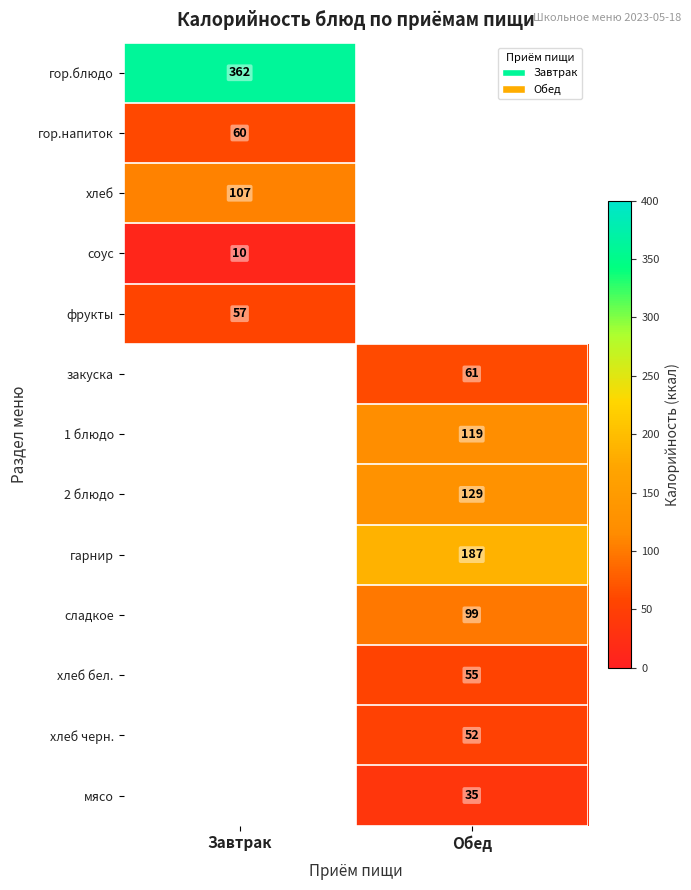

True or false: сладкое has a value of 99 at Обед.

True